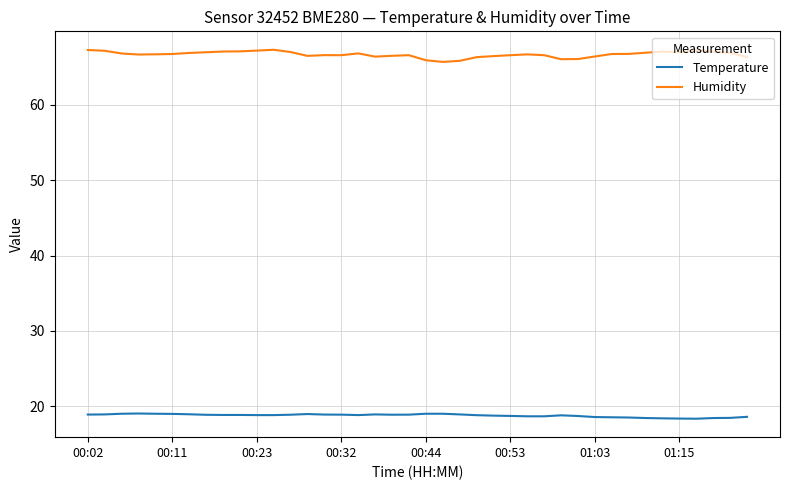

True or false: Humidity and Temperature intersect in this chart.

False